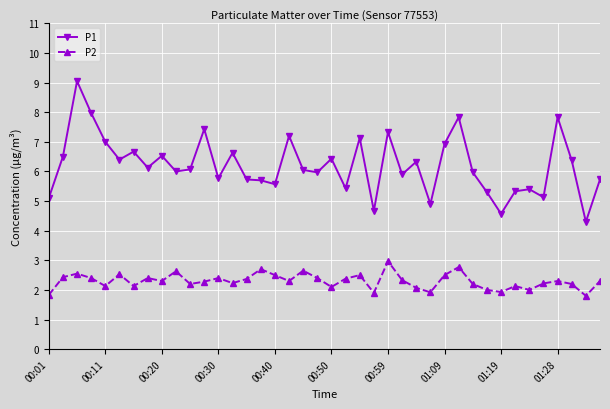

What is the maximum value for P1?

9.1